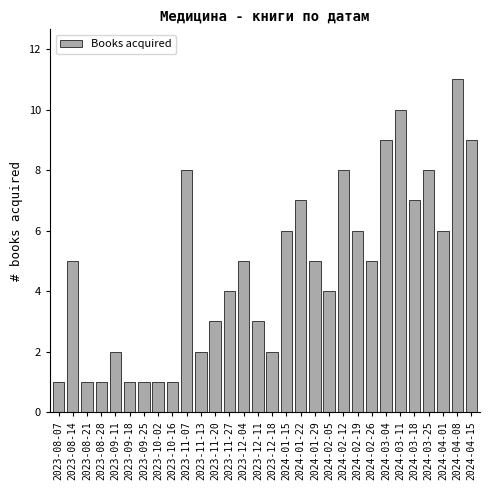

Reading left to right, what are all the values shown in this chart?

1	5	1	1	2	1	1	1	1	8	2	3	4	5	3	2	6	7	5	4	8	6	5	9	10	7	8	6	11	9